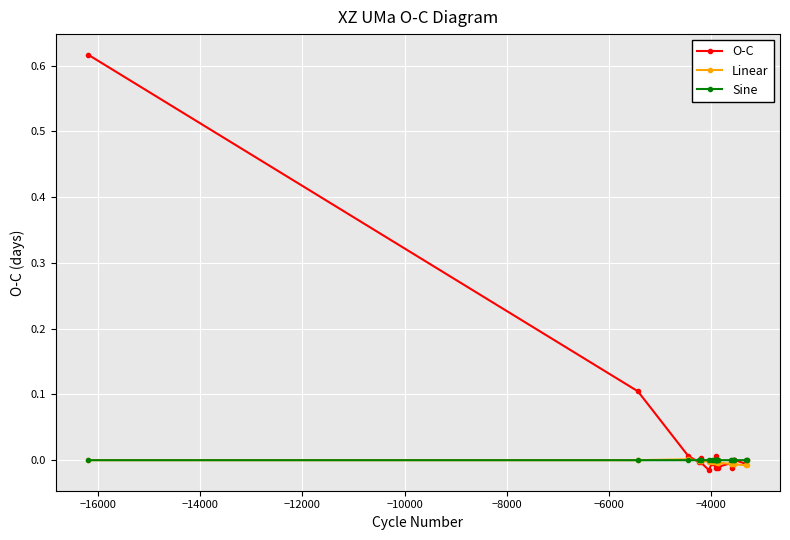

List the series in order of their peak value, lowest first.

Sine, Linear, O-C